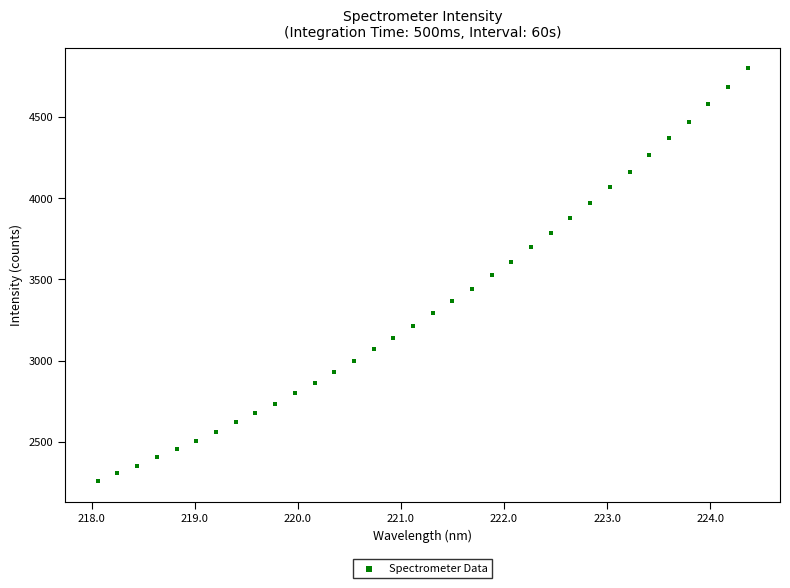

What is the range of X values (max minus min)?

6.3